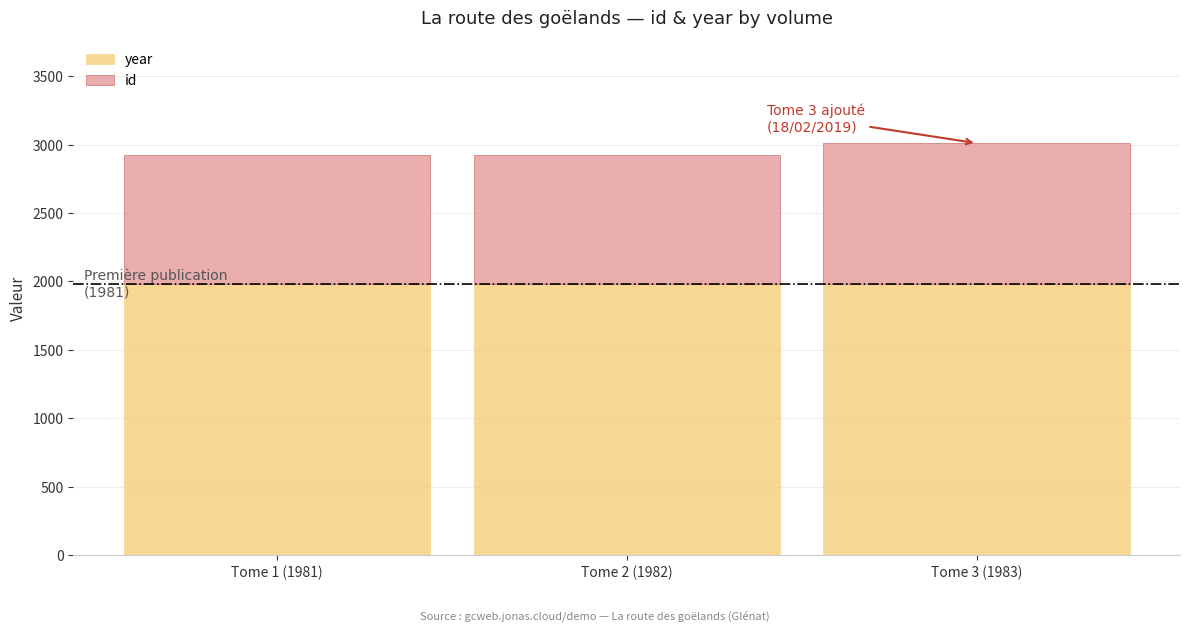

True or false: year has a value of 1981 at Tome 1 (1981).

True